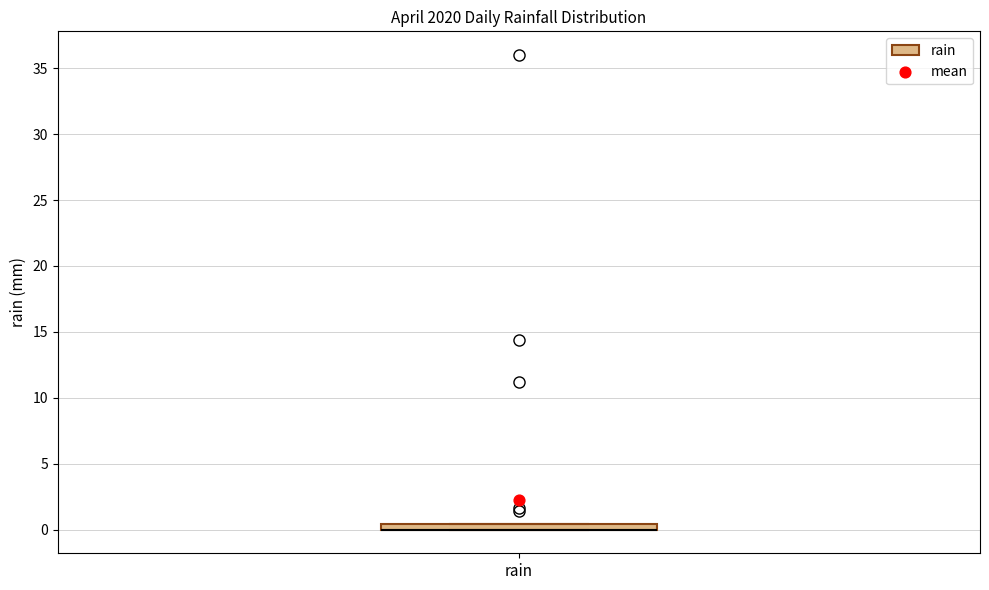

Where is the upper edge of the box for rain on the y-axis? The values are not printed on the chart, so give them approximately, as read against the axis.

0.5